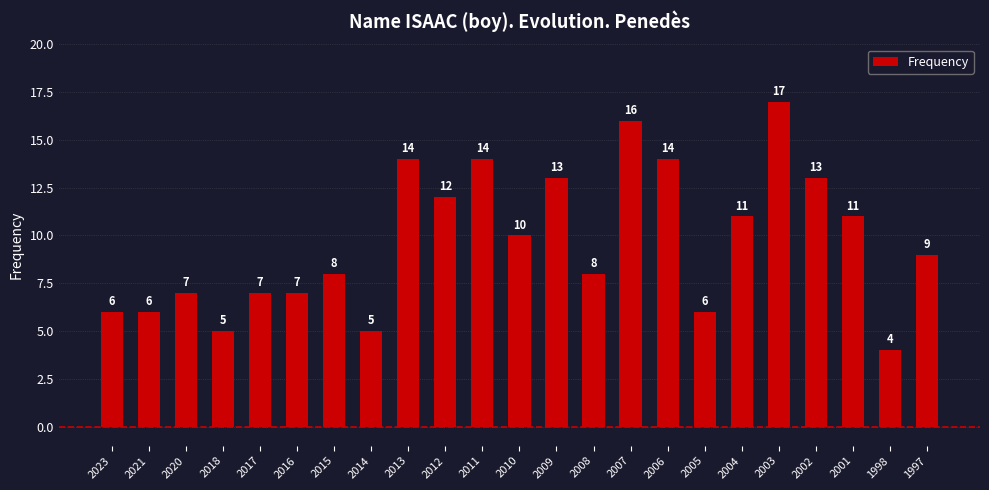

At which category does the chart reach its peak across all series?

2003